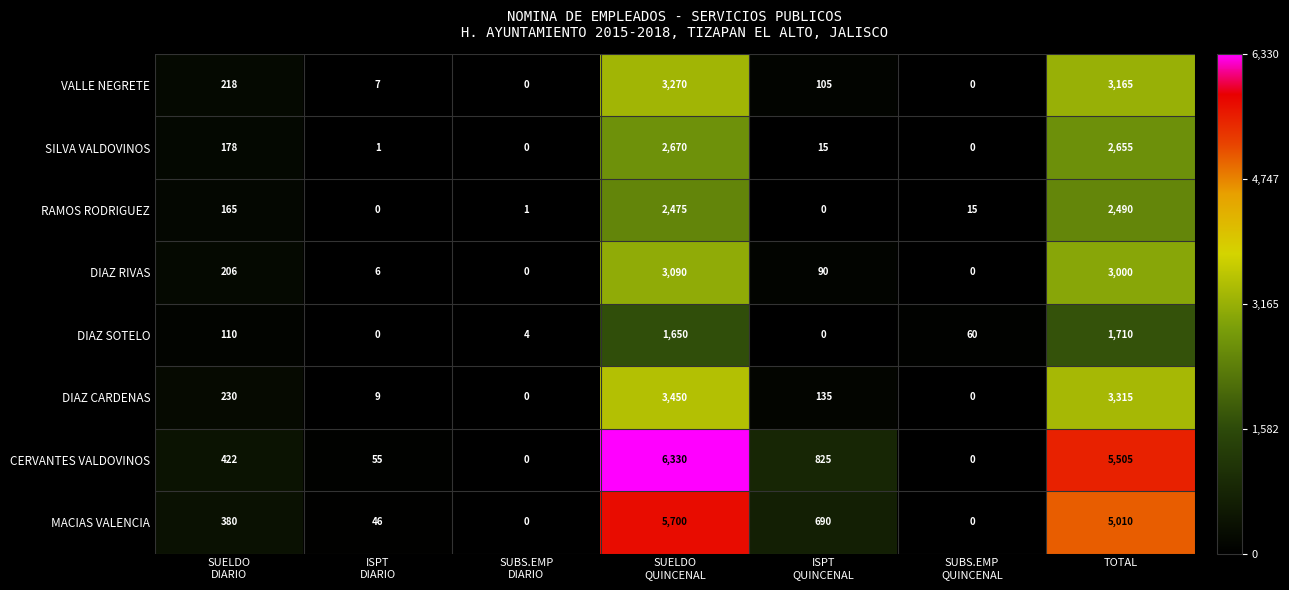

Count the number of categories in the chart.

7